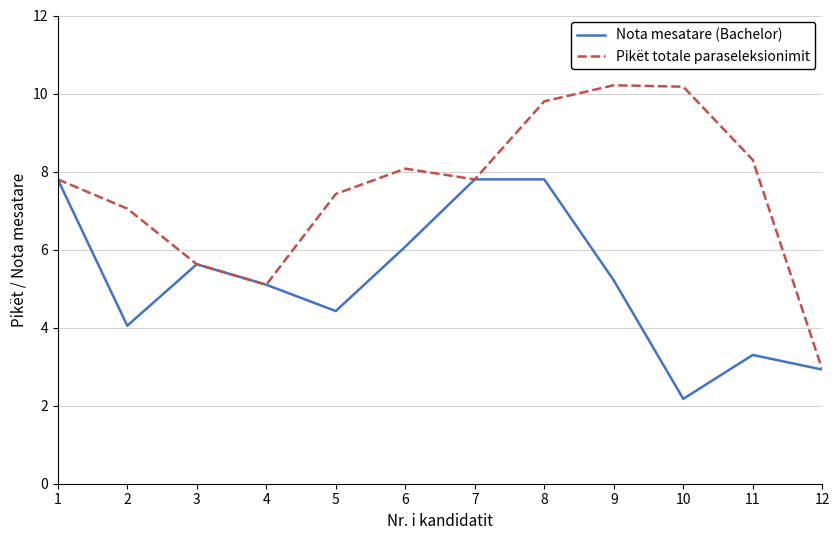

True or false: Nota mesatare (Bachelor) has more than 0 interior local peaks.

True